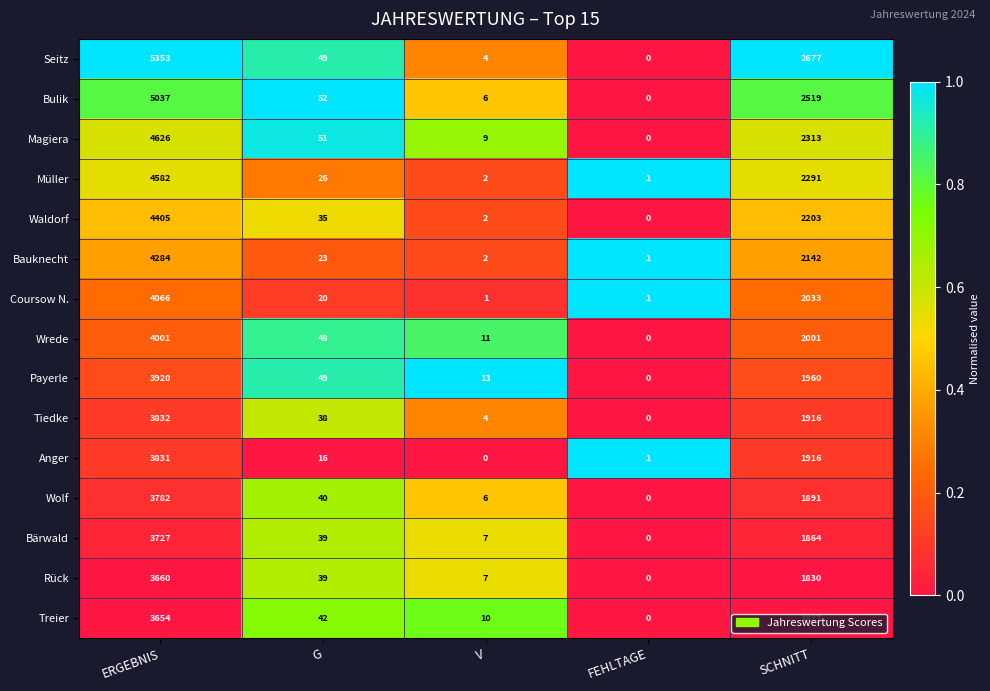

What is the greatest value displayed?

5353